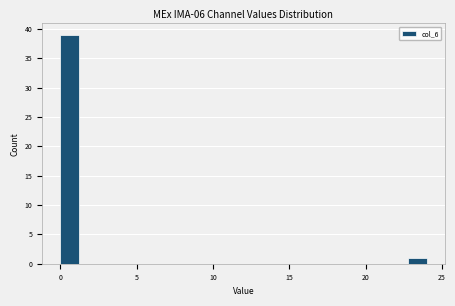

Read against the x-axis, roughly where is the centre of the tallest bar?

0.5